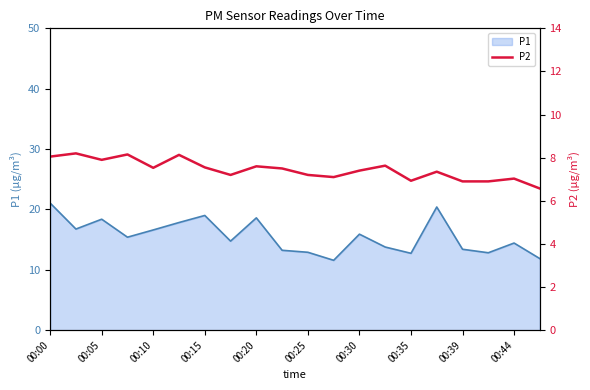

The P1 series shows 18.6 at 00:20. True or false?

True